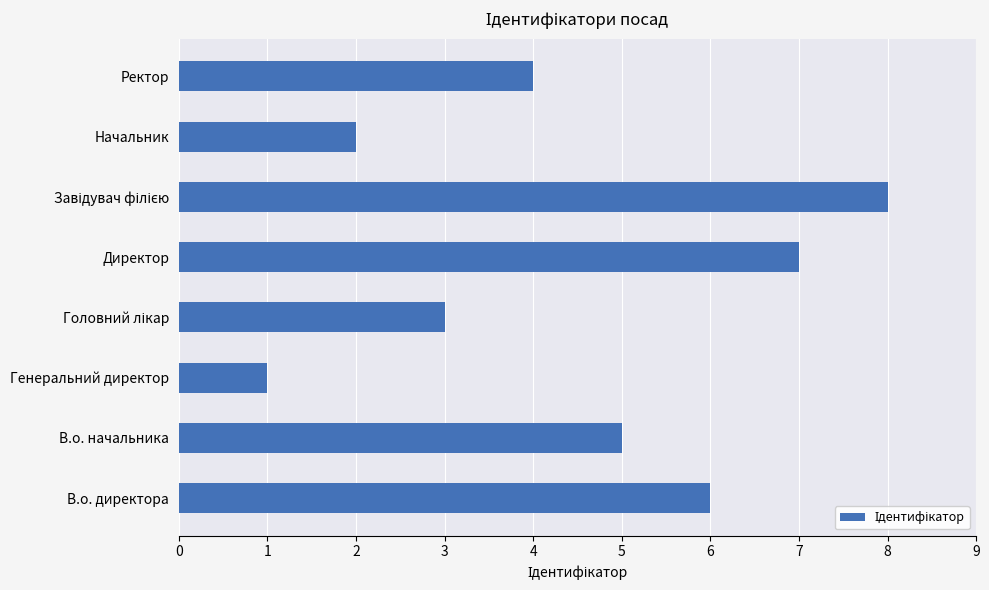

How many categories are shown in the chart?

8